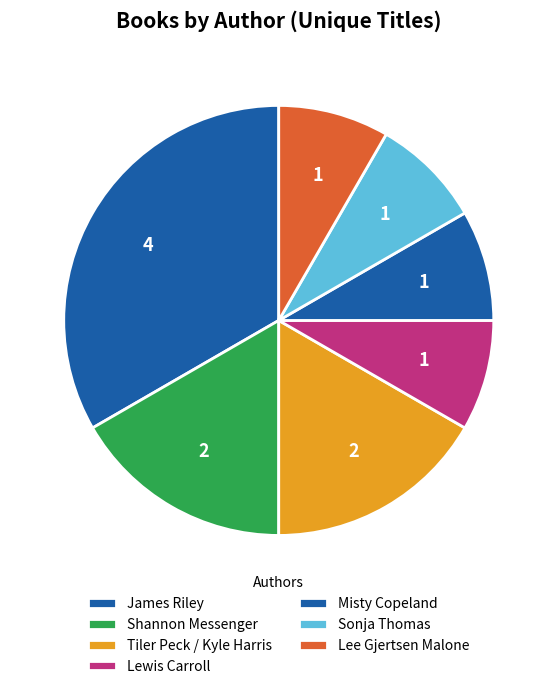

How many segments does this pie chart have?

7